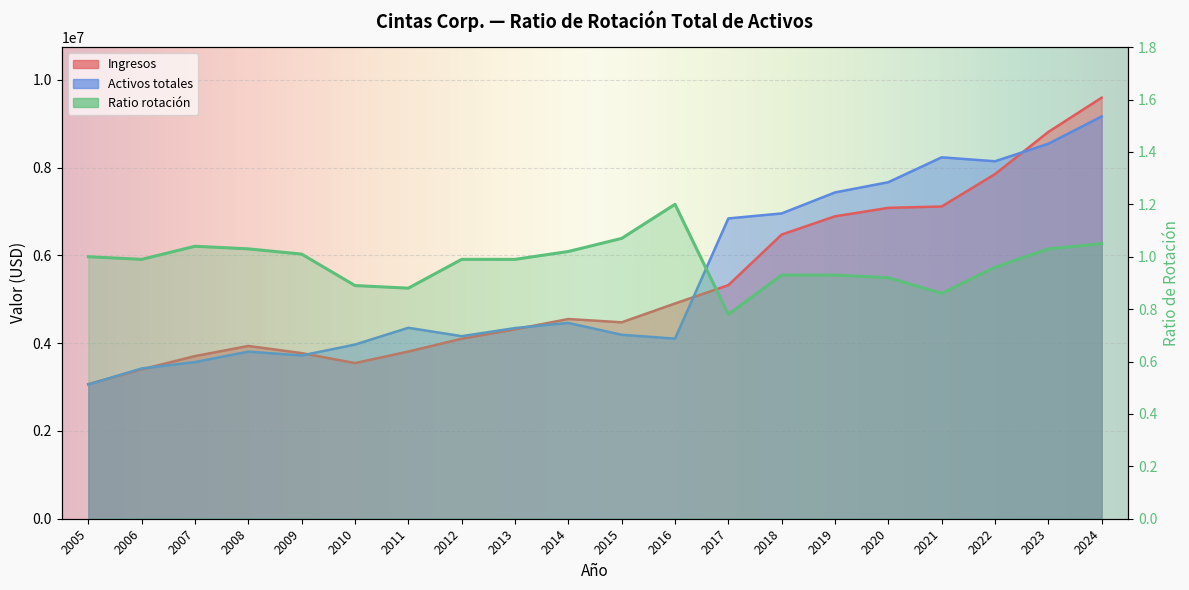

The Ratio rotacion series shows 1.0 at 2014. True or false?

True